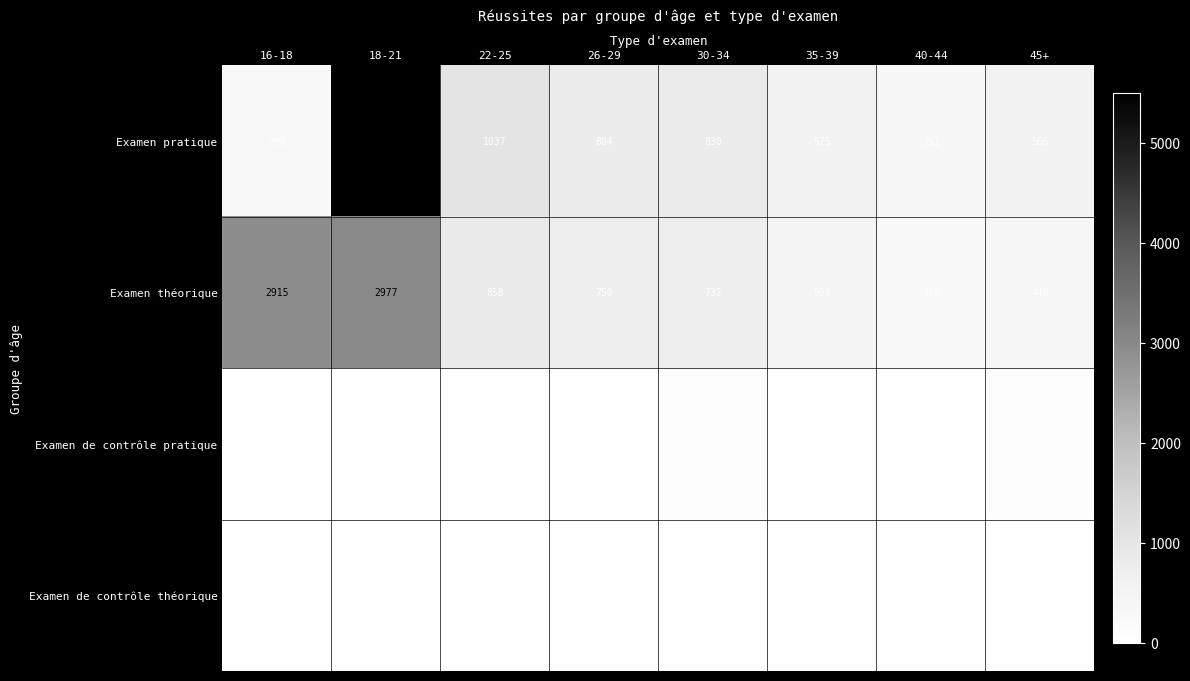

True or false: Examen de contrôle pratique has a value of 106 at 30-34.

False